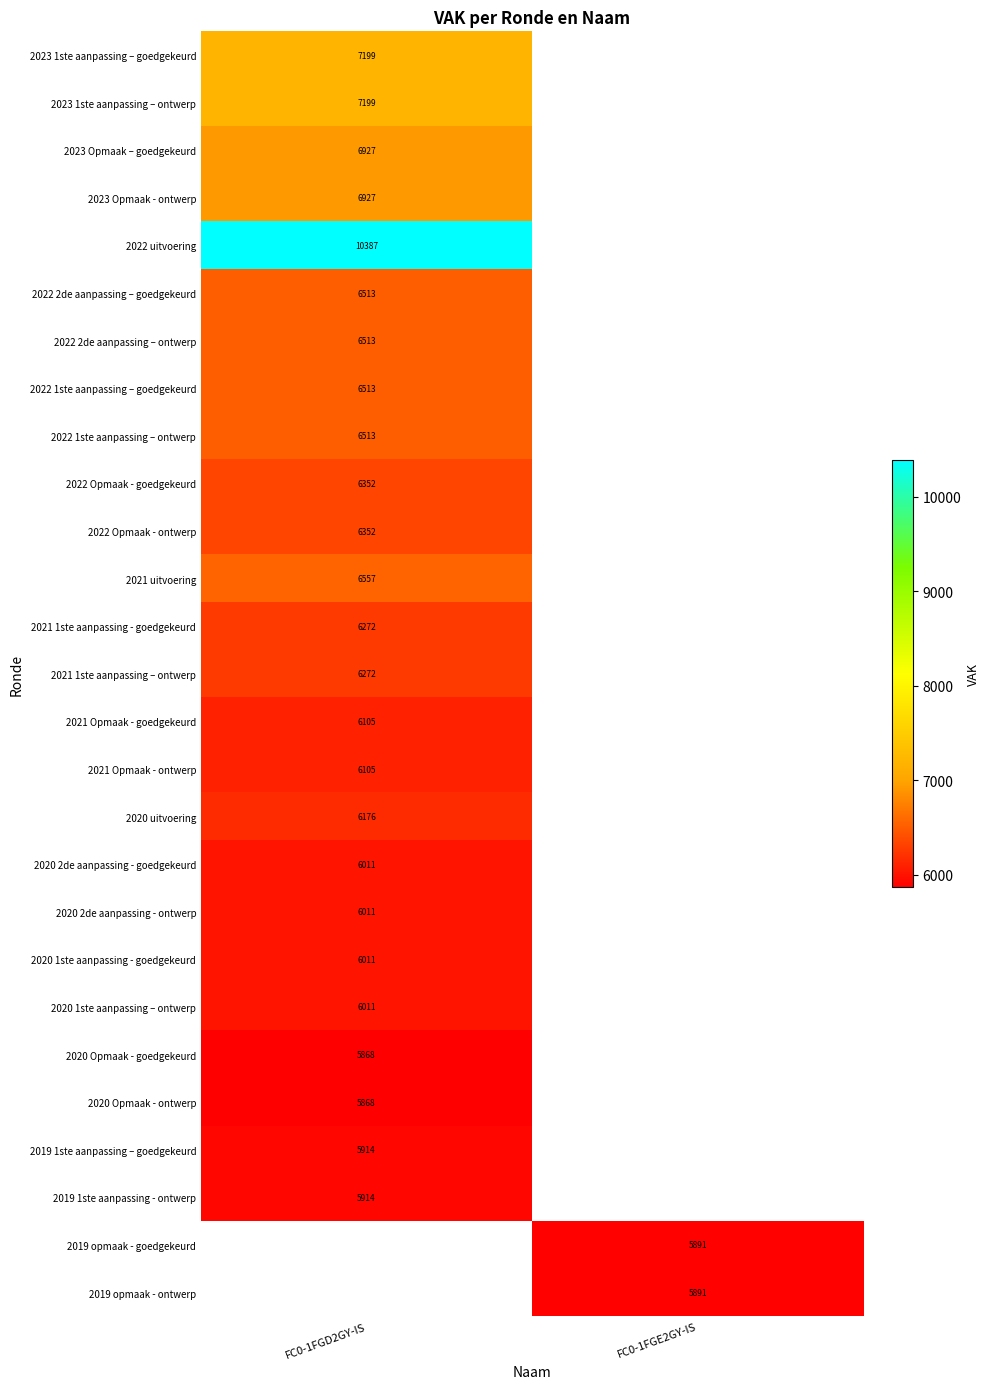

The 2021 1ste aanpassing - goedgekeurd series shows 6272 at FC0-1FGD2GY-IS. True or false?

True